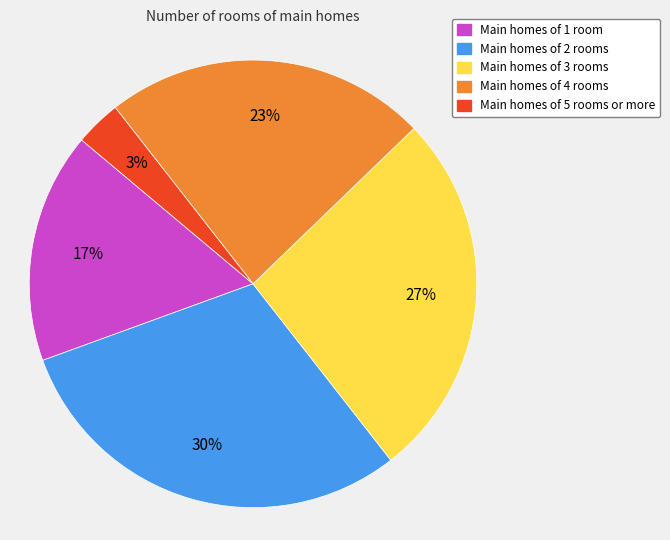

Which has a higher value, Main homes of 5 rooms or more or Main homes of 2 rooms?

Main homes of 2 rooms